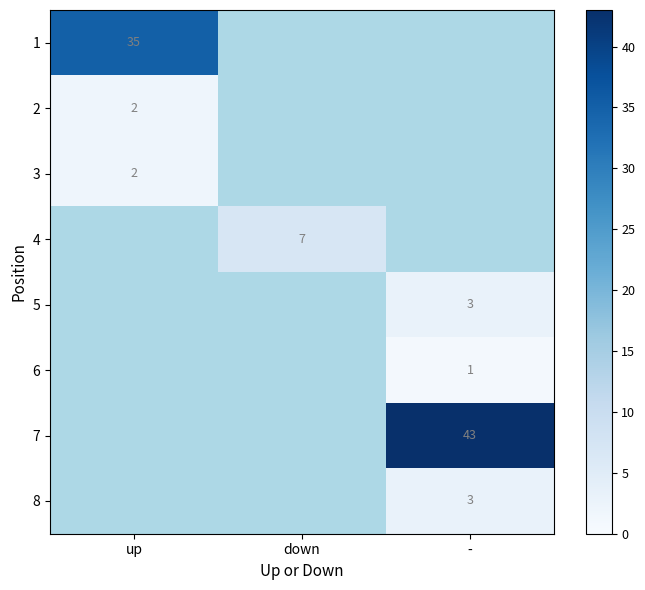

Is the value of 7 at - greater than the value of 1 at up?

Yes